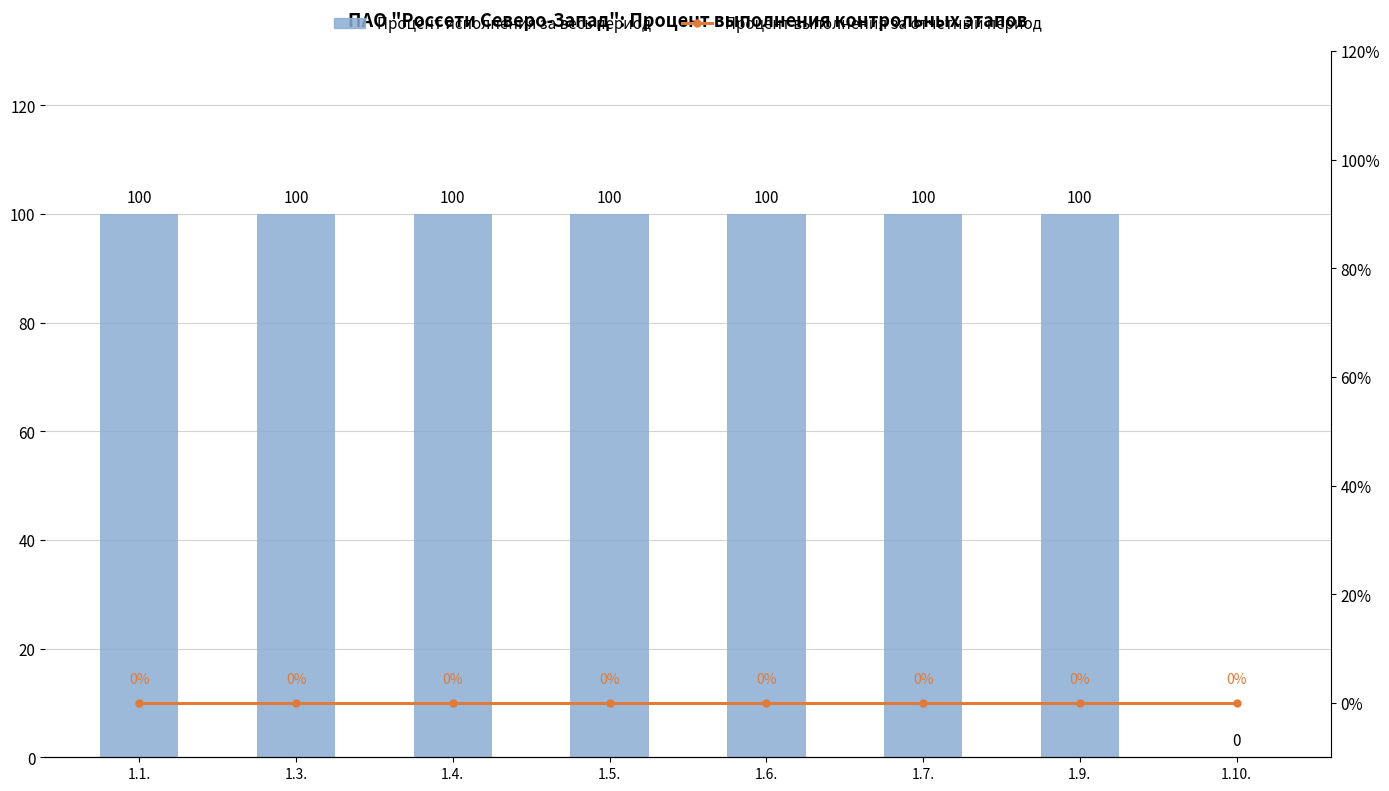

How many data points in Процент исполнения за весь период are less than 100?

1